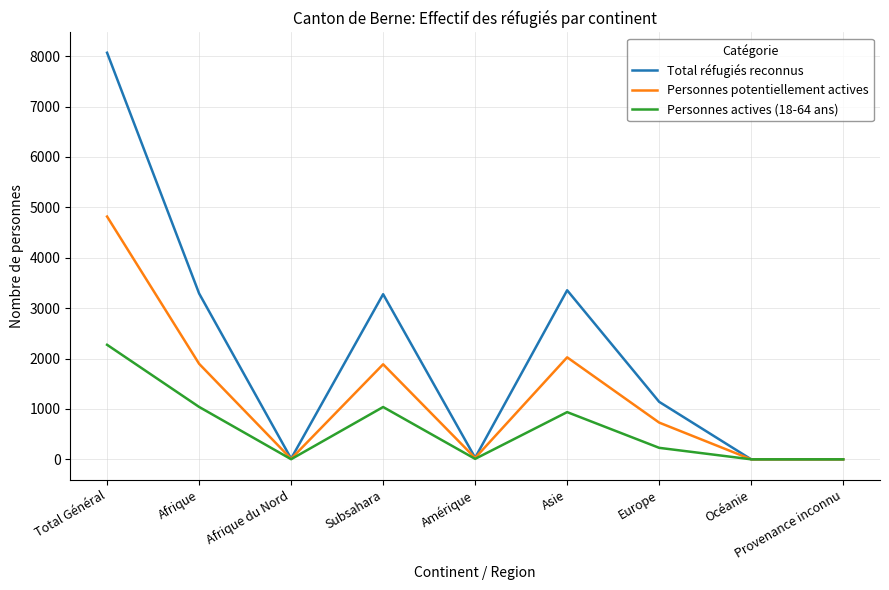

Count the number of data series in this chart.

3